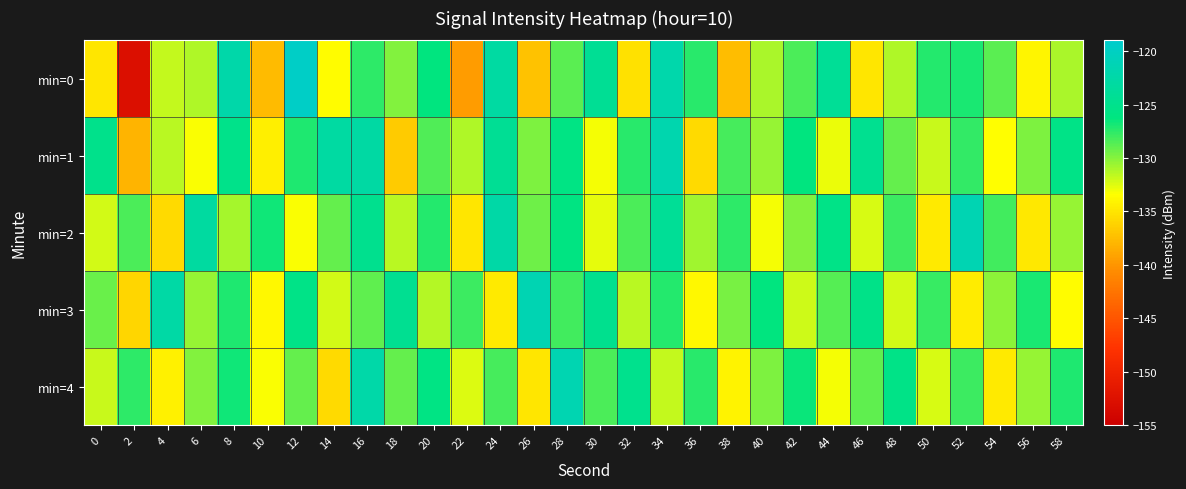

Which has a higher value, 34 or 6?

34